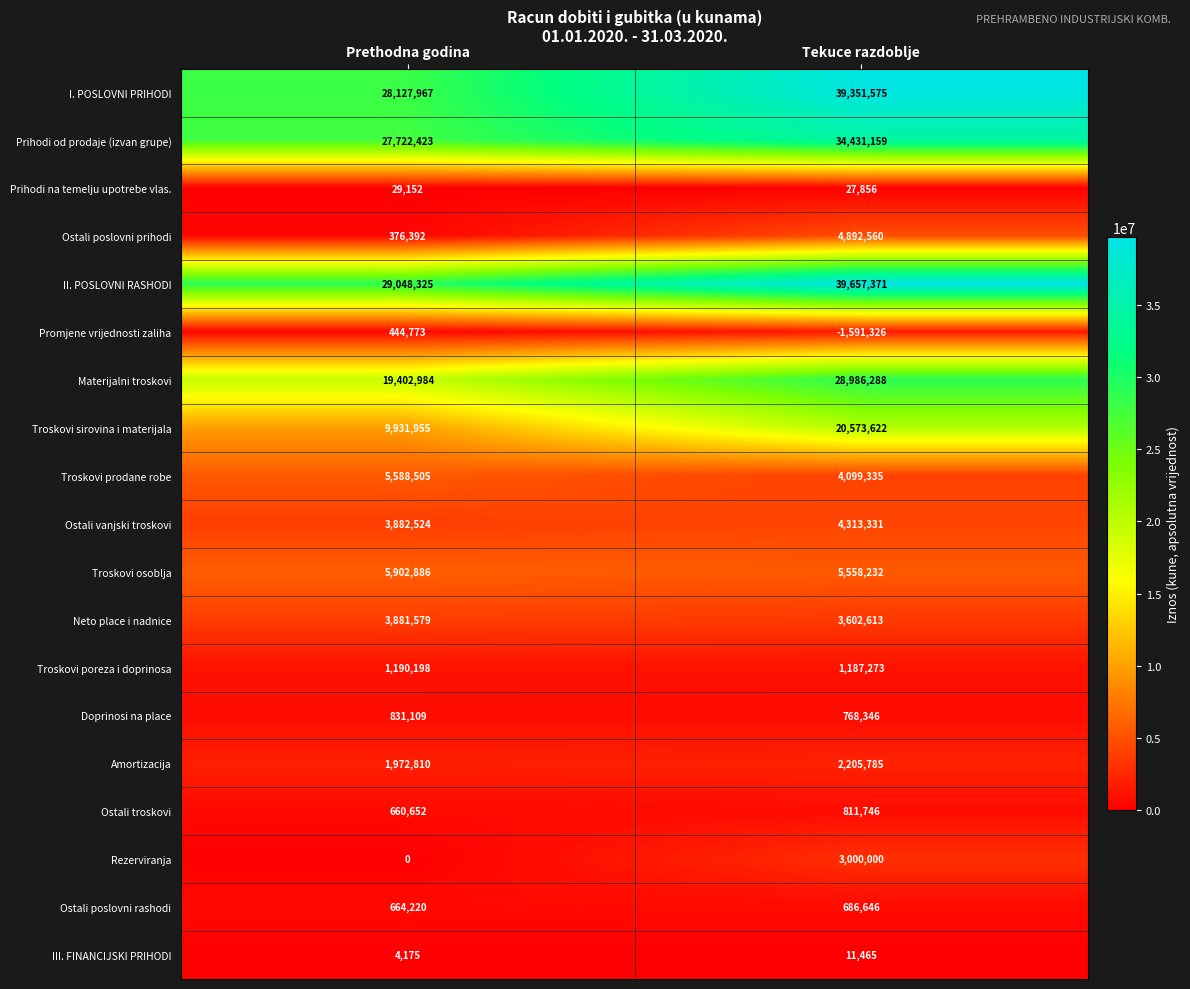

Rank the categories by II. POSLOVNI RASHODI value from lowest to highest.

Prethodna godina, Tekuce razdoblje